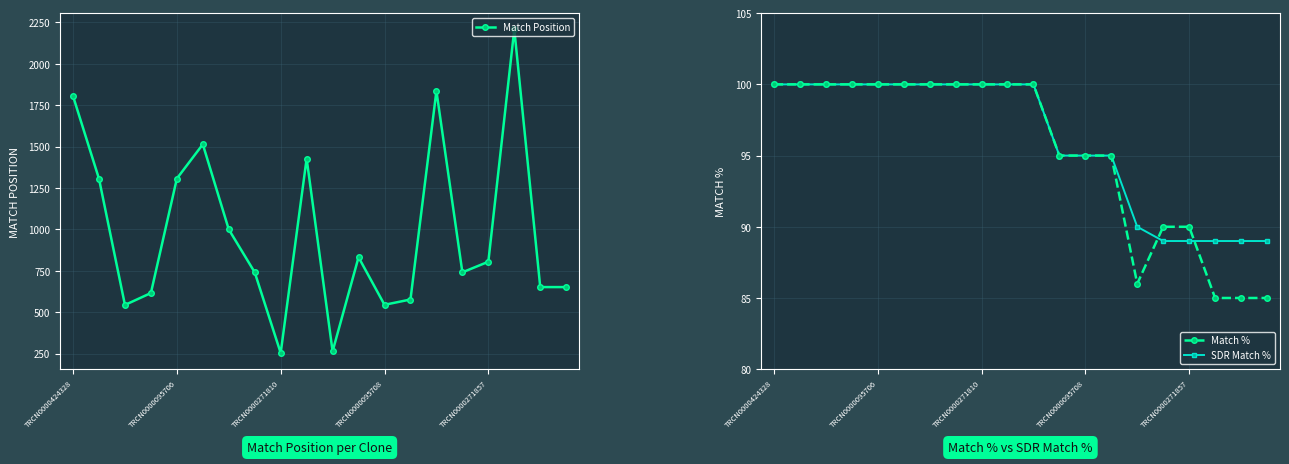

At how many categories does at least one series exceed 473?

18